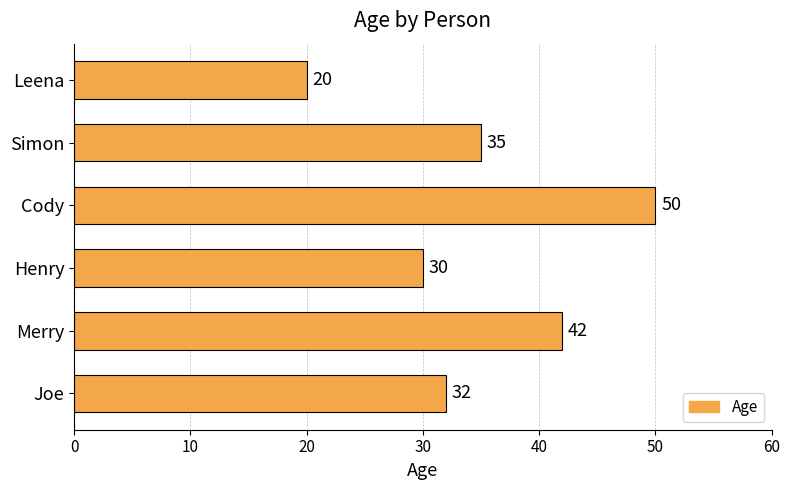

How many data points are less than 35?

3